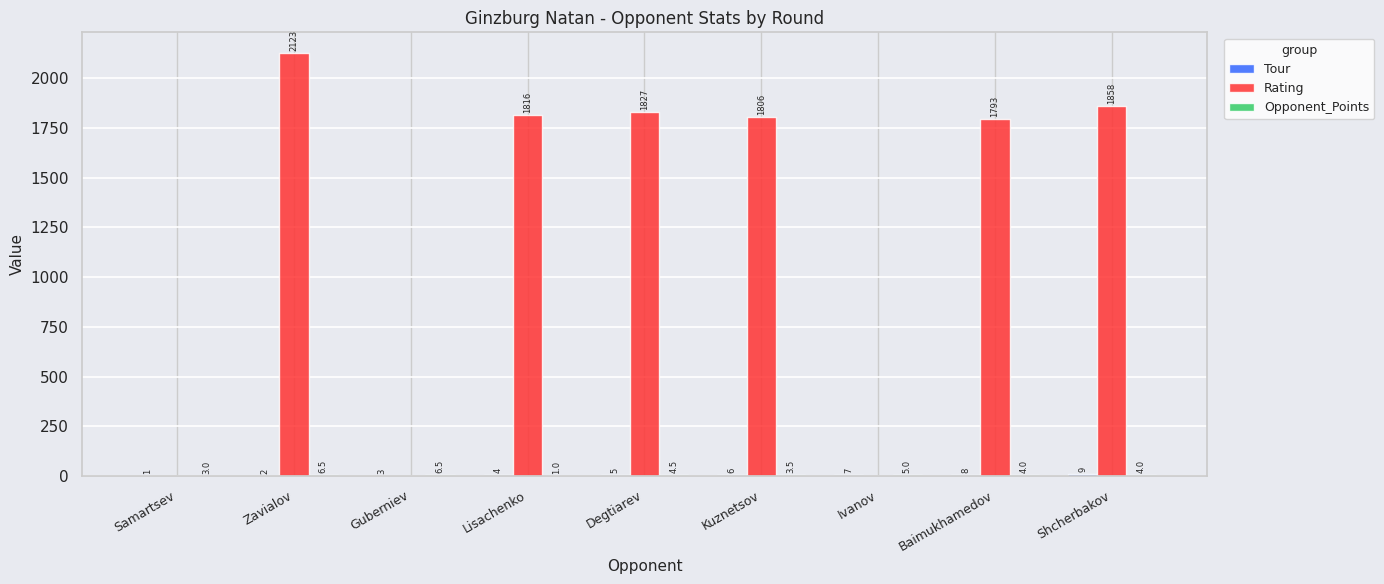

What is the sum of the Rating values at Degtiarev and Shcherbakov?

3685.0